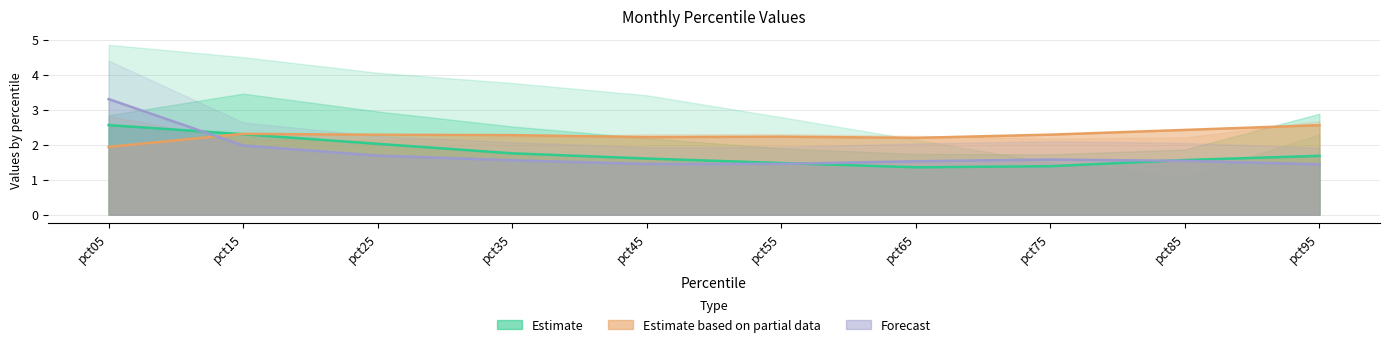

At which category is the sum across all series the highest?

pct05